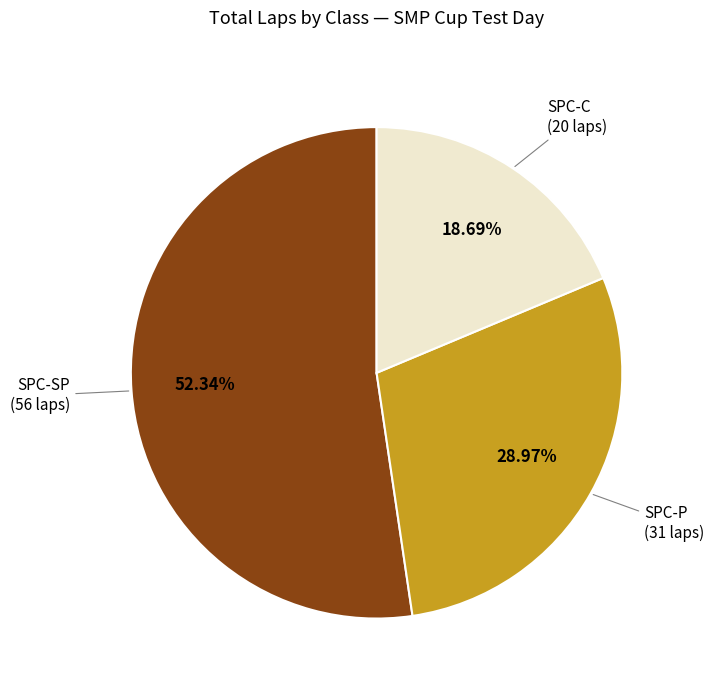

How many segments does this pie chart have?

3